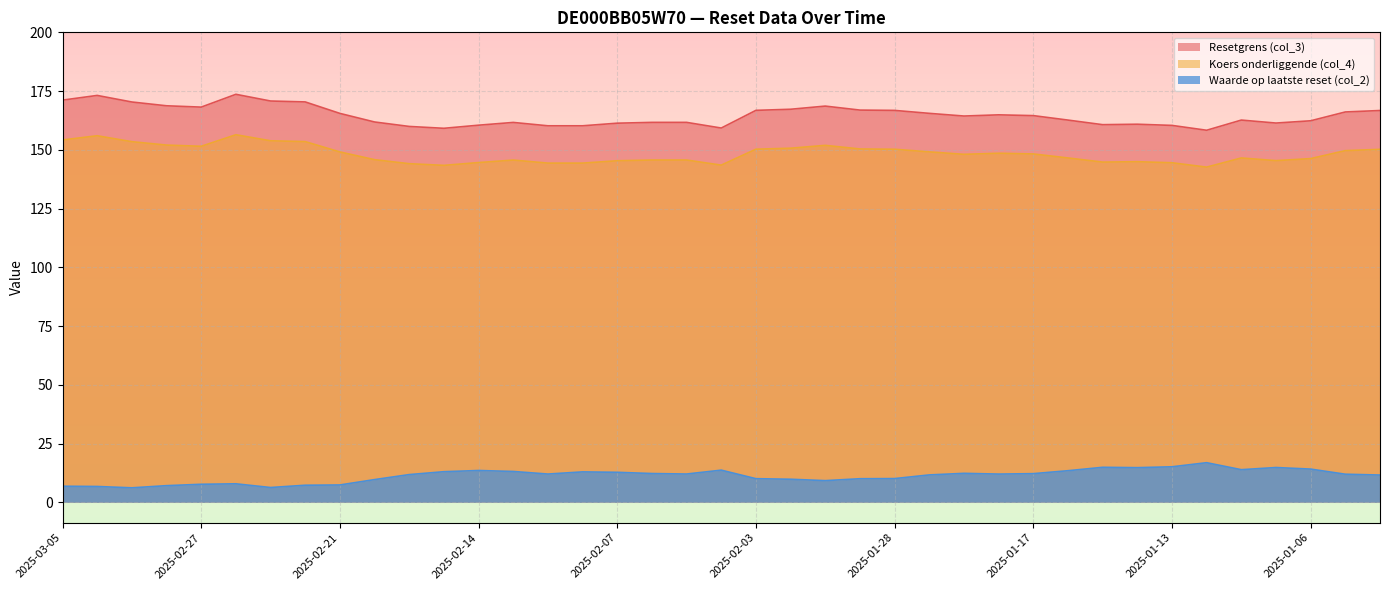

How many lines are shown in the chart?

3